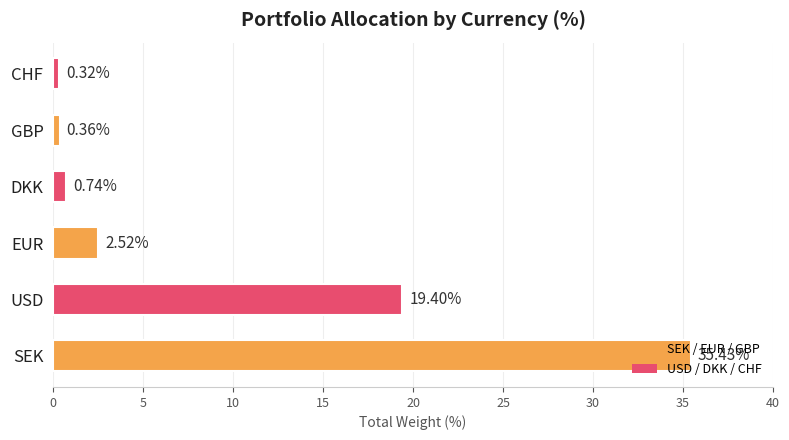

How many values exceed 2?

3